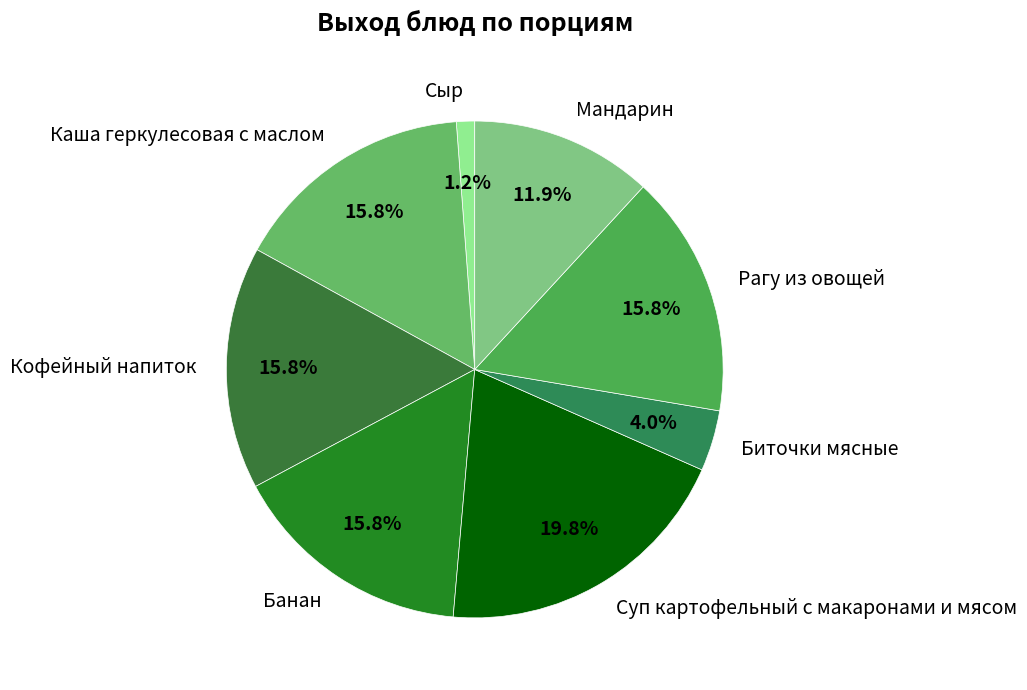

To the nearest percent, what percentage of the pie is Суп картофельный с макаронами и мясом?

20%